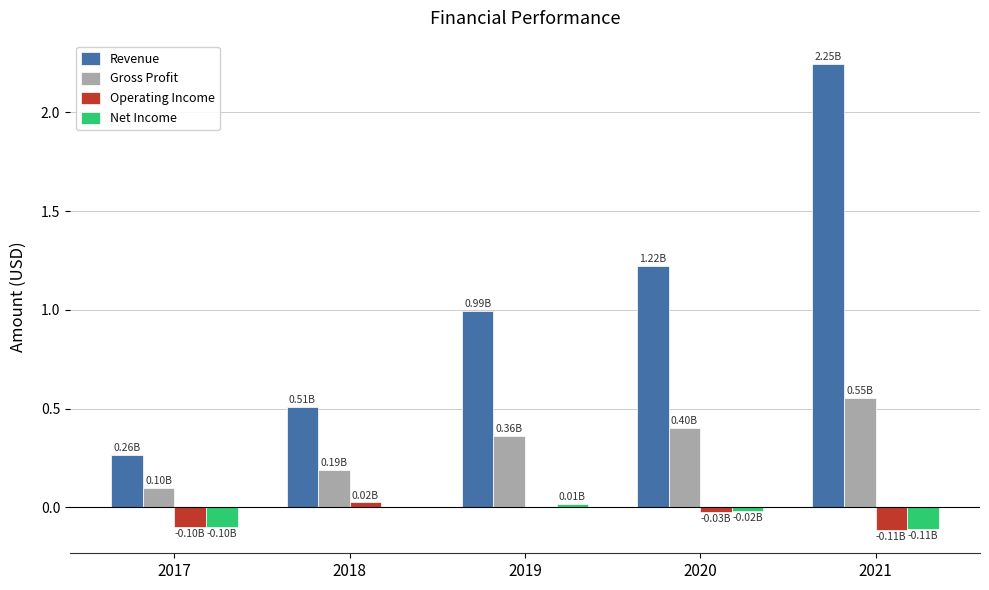

What is the sum of the Gross Profit values at 2017 and 2019?

0.5